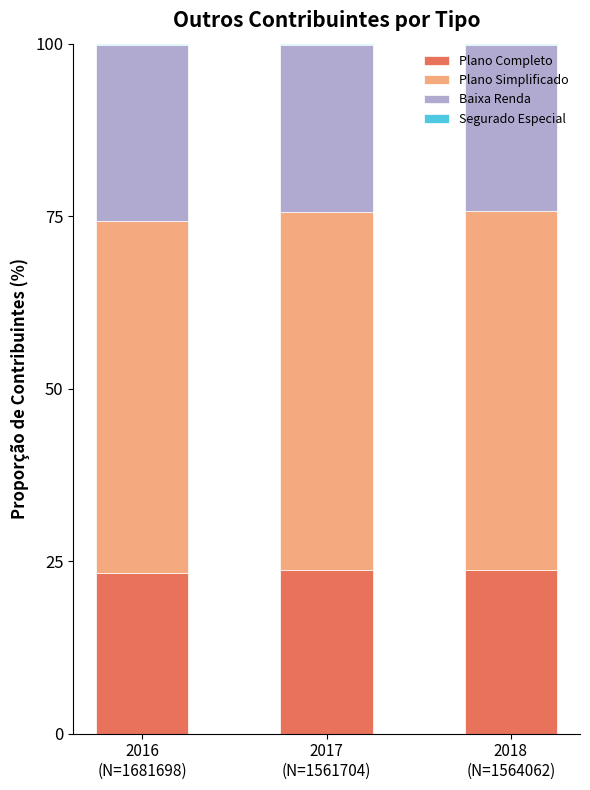

What is the sum of all Plano Completo values?

70.8